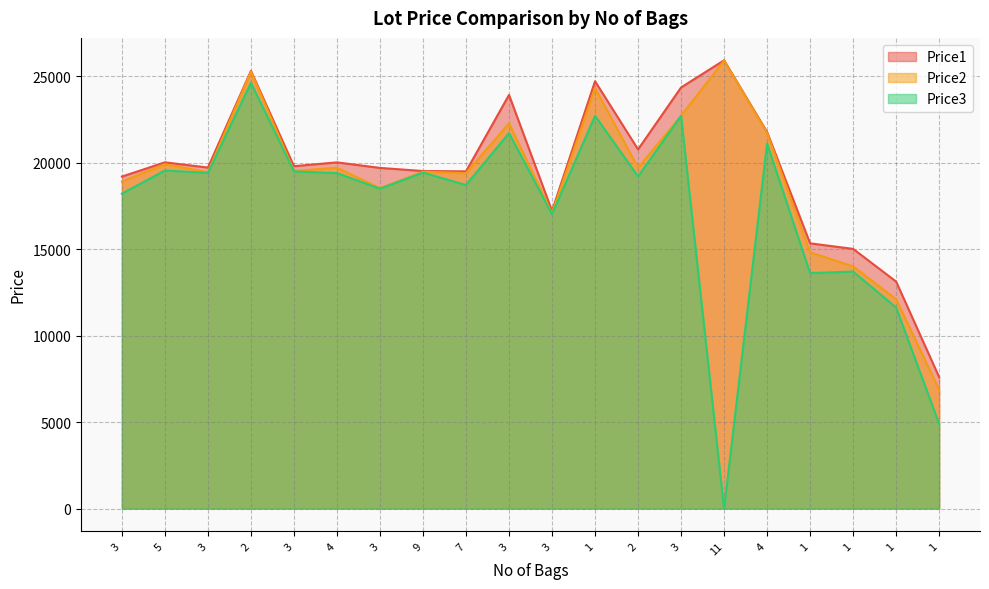

What is the difference between the maximum and minimum values in the Price3 series?

24609